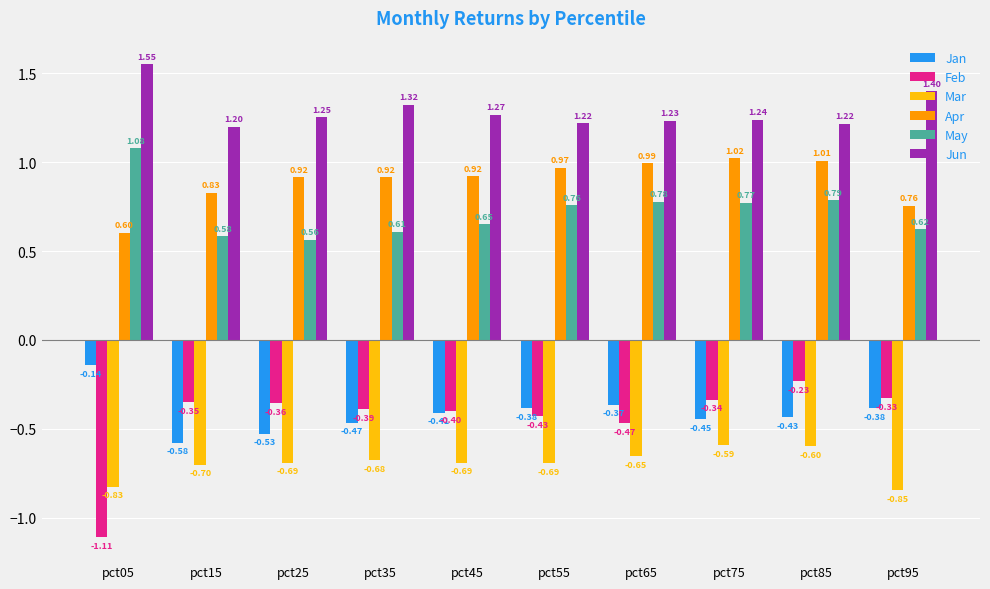

What is the difference between the highest and lowest values at pct45?

2.0